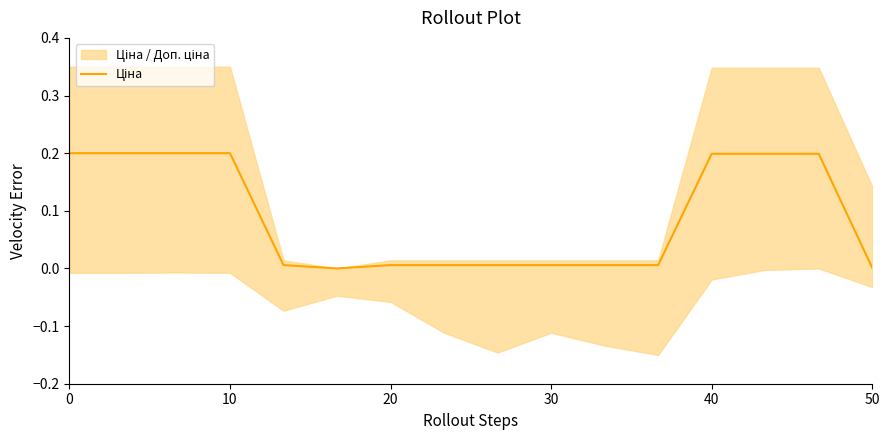

How many points are lower than both their immediate neighbors (excluding endpoints)?

1